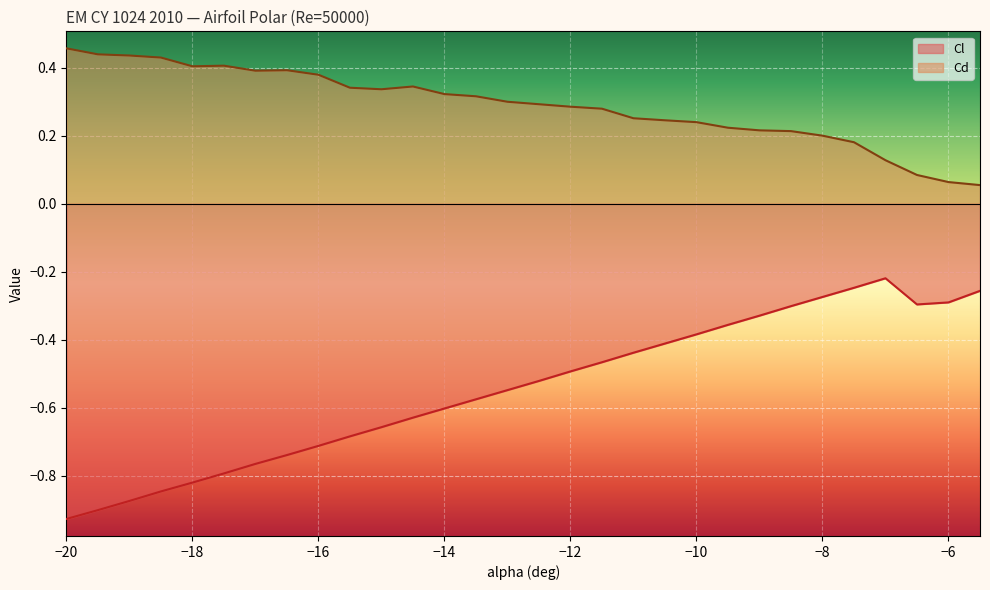

Is the value of Cd at -17.5 greater than the value of Cl at -7?

Yes